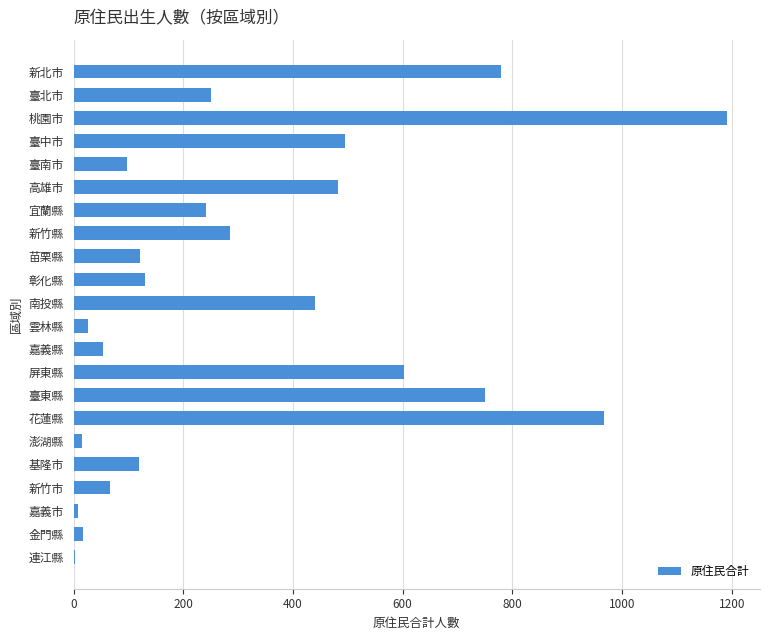

What is the greatest value displayed?

1192